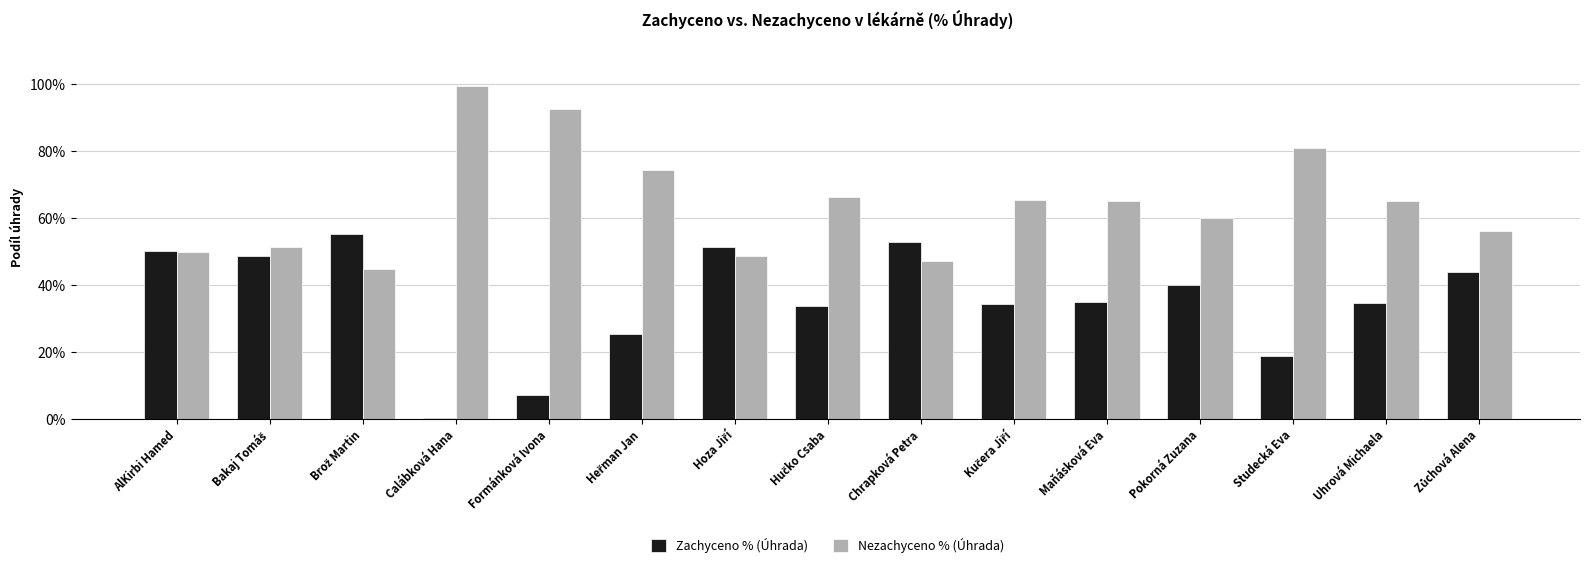

At which label does Zachyceno % (Úhrada) reach its minimum?

Calábková Hana